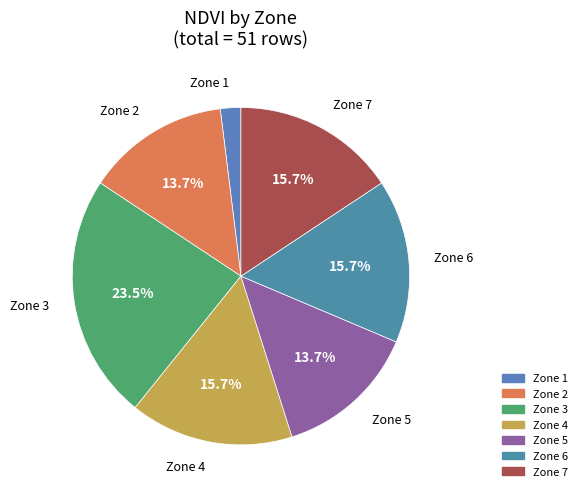

How many slices are in this pie chart?

7